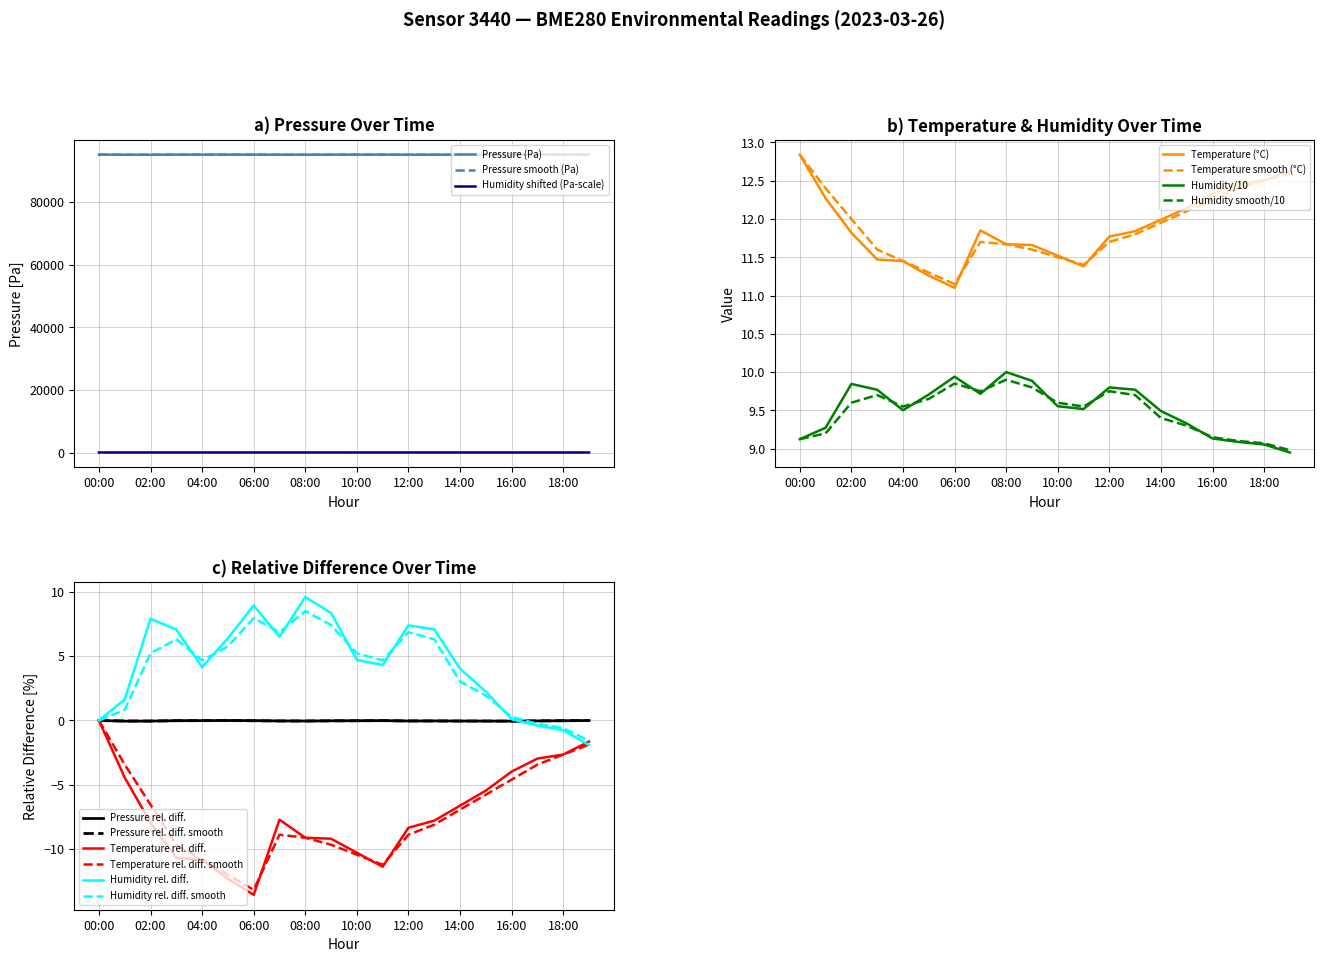

What is the smallest value displayed?

8.9